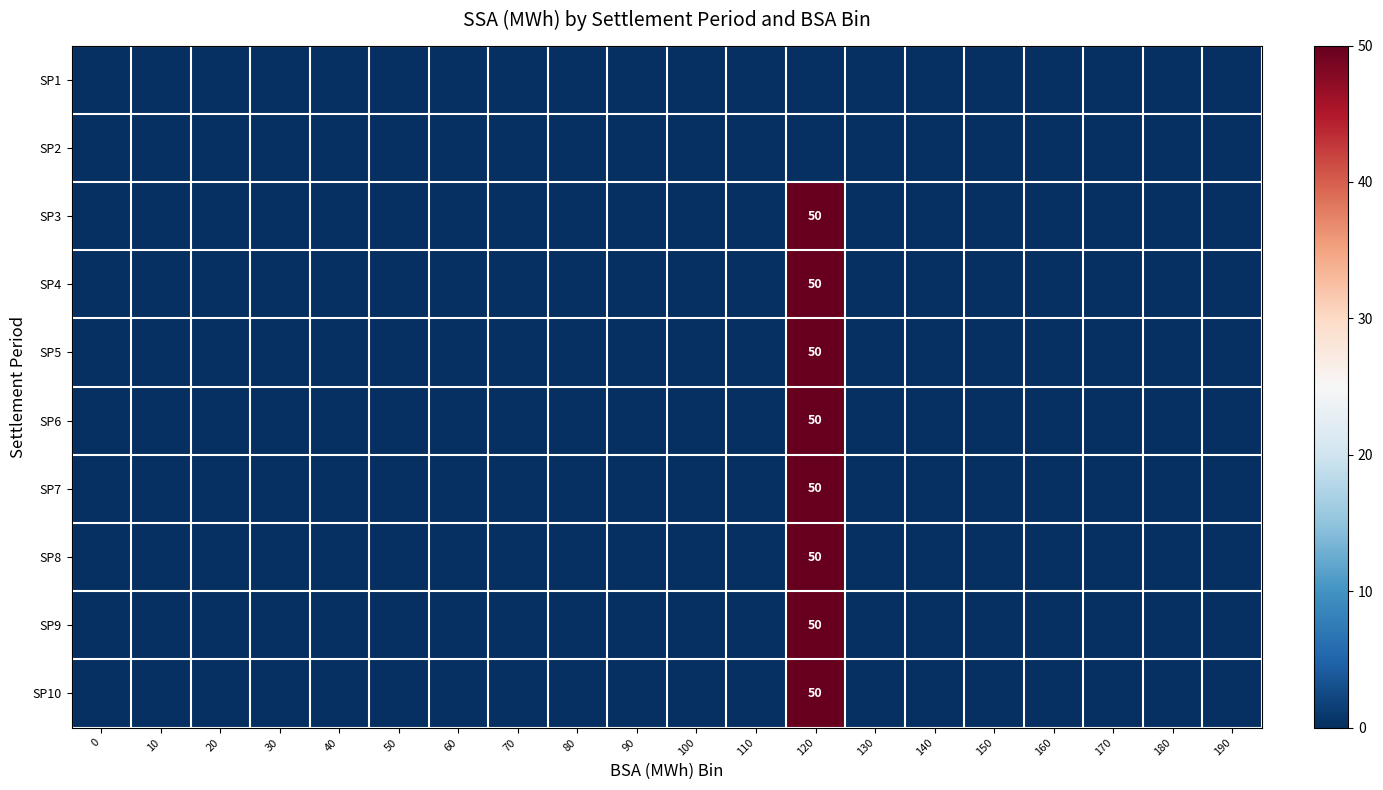

The SP9 series shows 31 at 130. True or false?

False